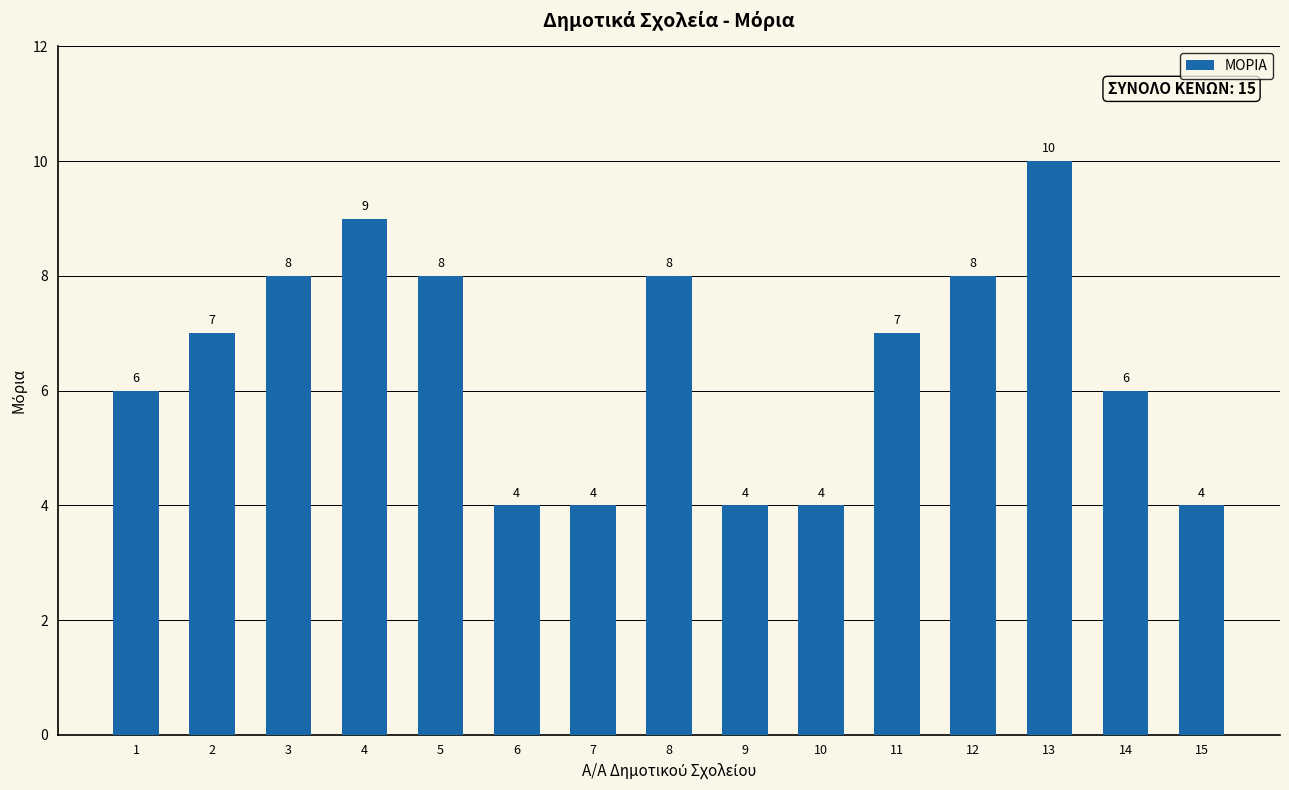

What is the smallest value displayed?

4